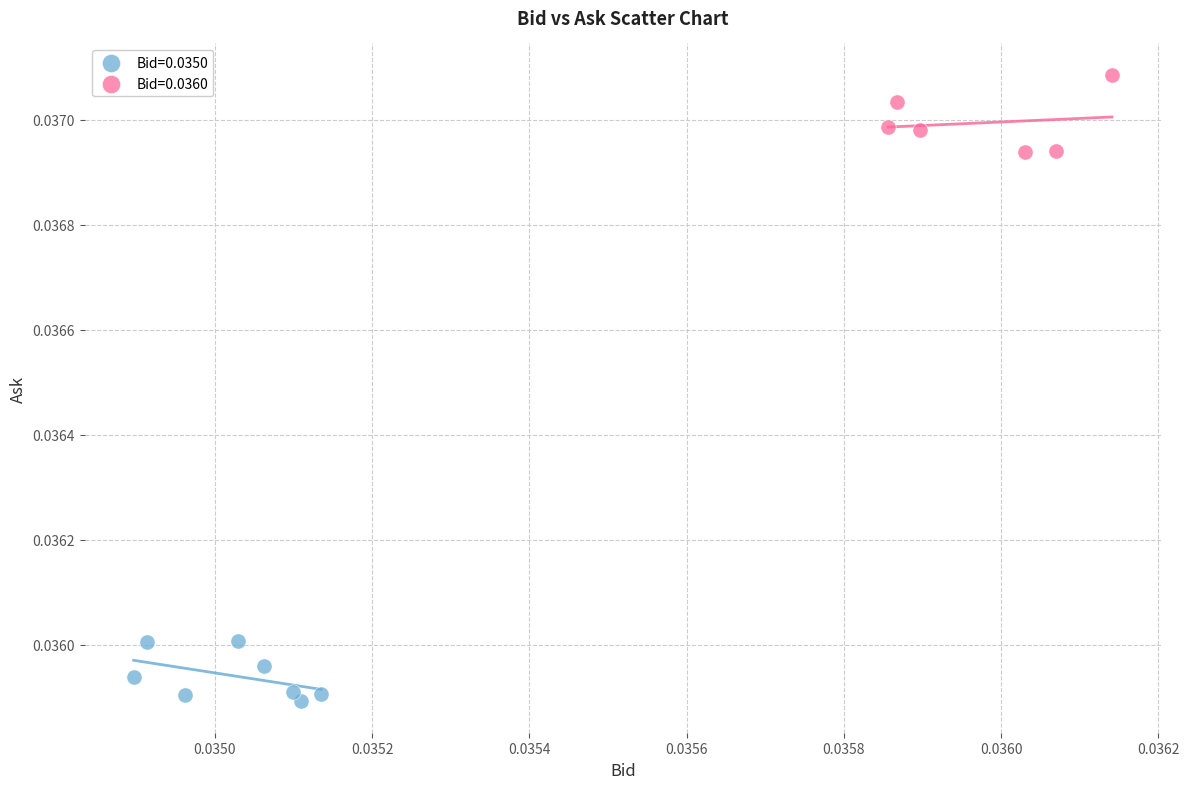

Which series reaches the maximum Y coordinate?

Bid=0.0360